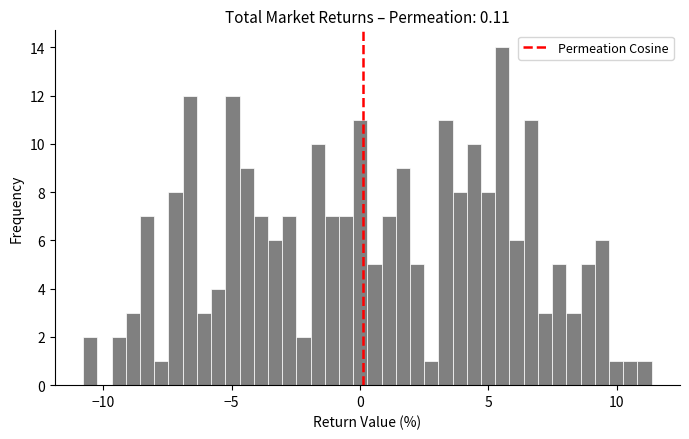

Read against the x-axis, roughly where is the centre of the tallest bar?

5.5